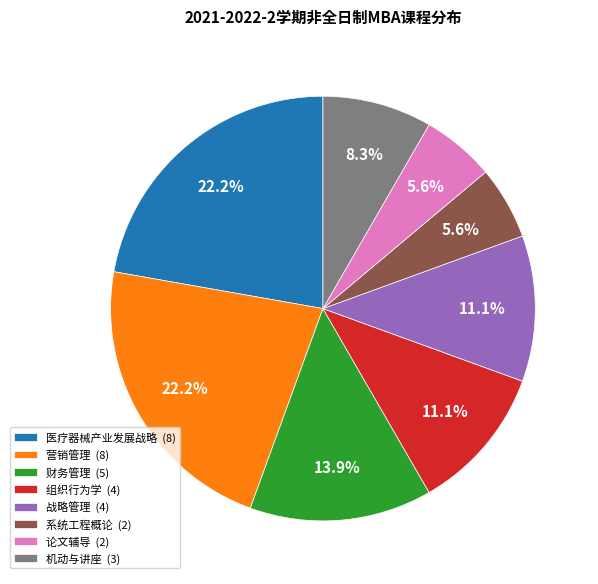

How many slices are in this pie chart?

8